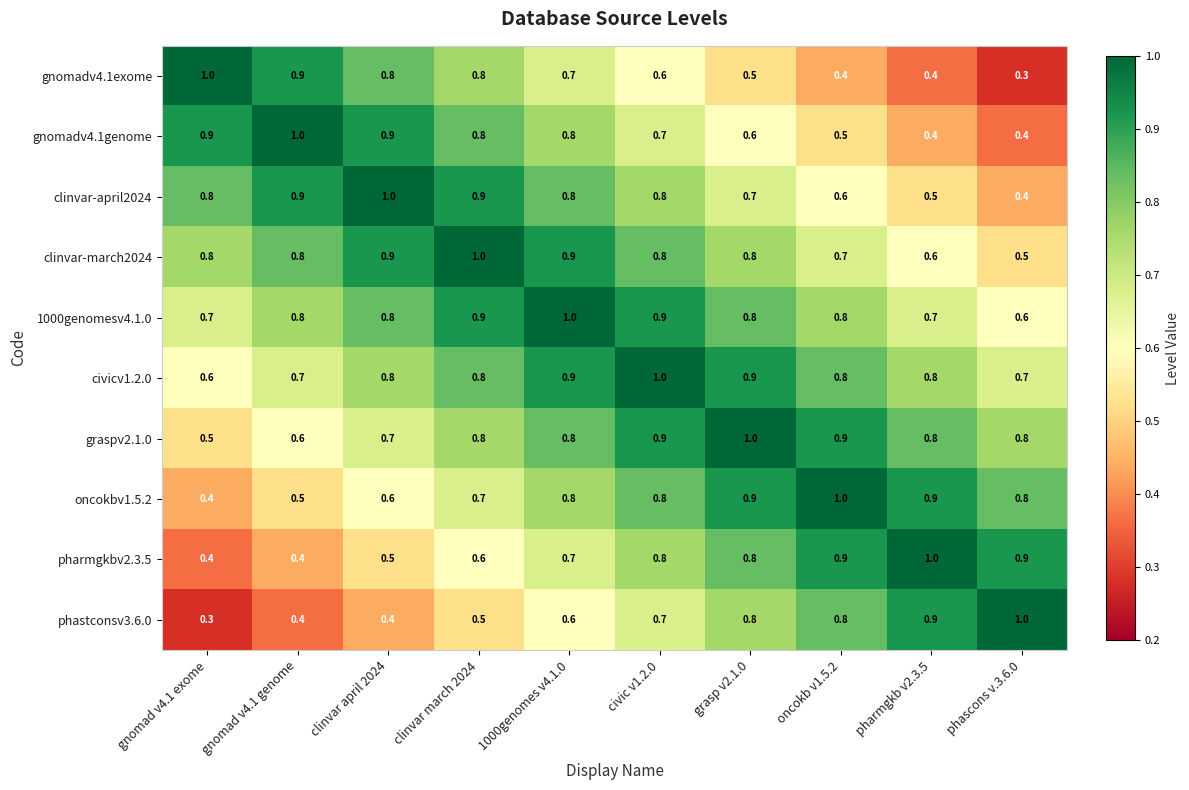

How many distinct data groups are displayed?

10